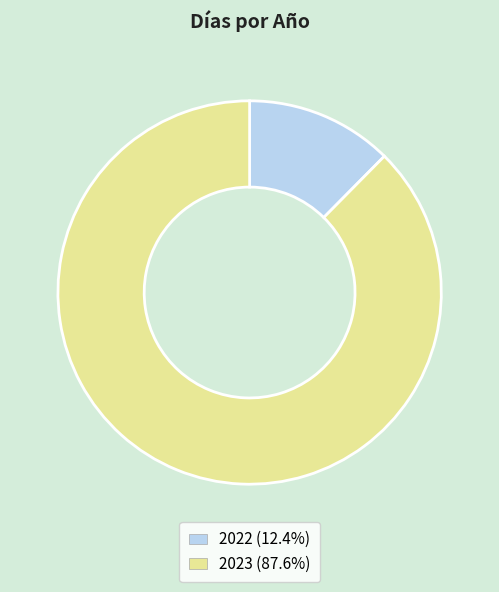

Rank the categories by value from lowest to highest.

2022, 2023